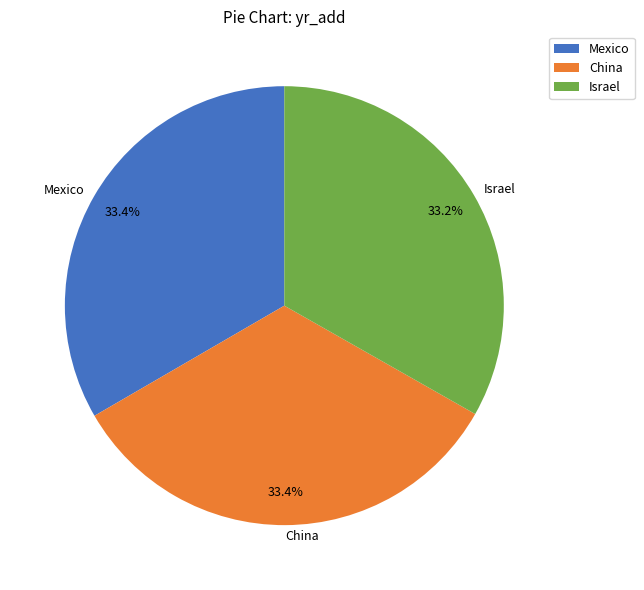

What percentage is the China slice, to the nearest percent?

33%